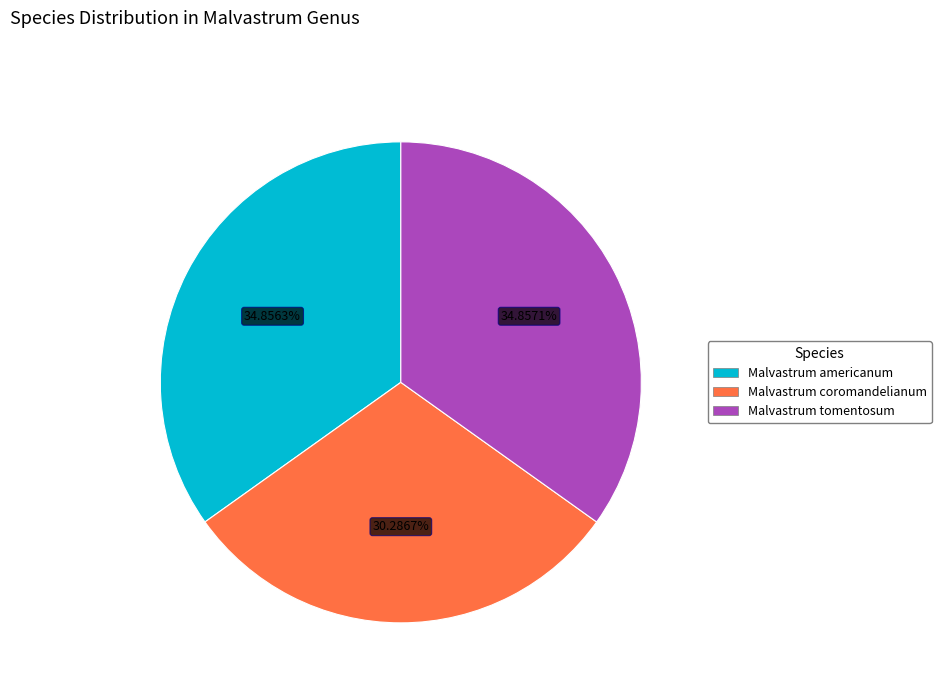

How many segments does this pie chart have?

3